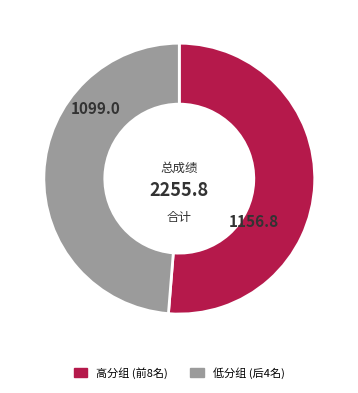

Is there any slice that represents more than half of the pie?

Yes